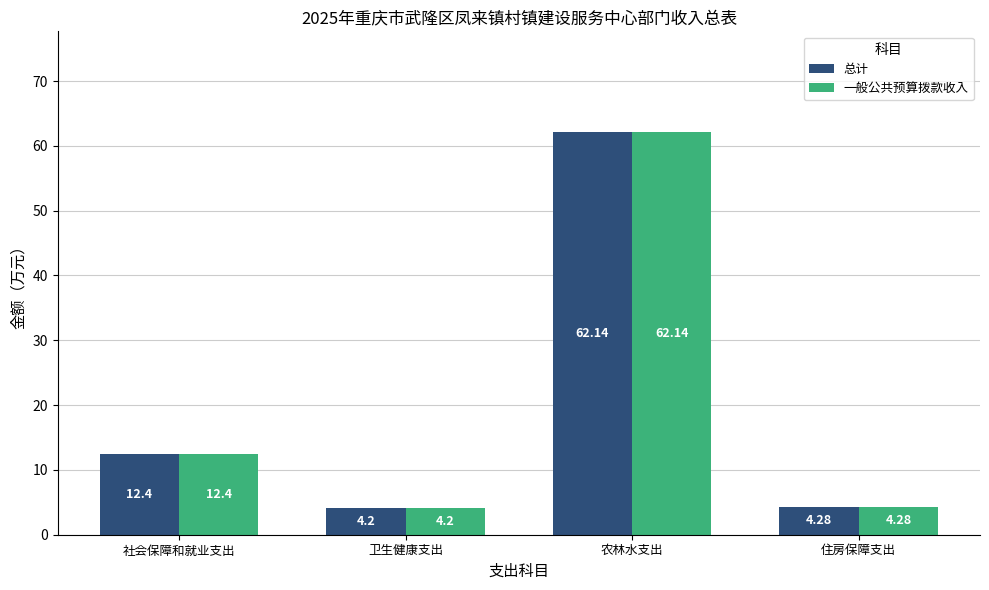

What is the difference between the second highest and minimum values in the 一般公共预算拨款收入 series?

8.2